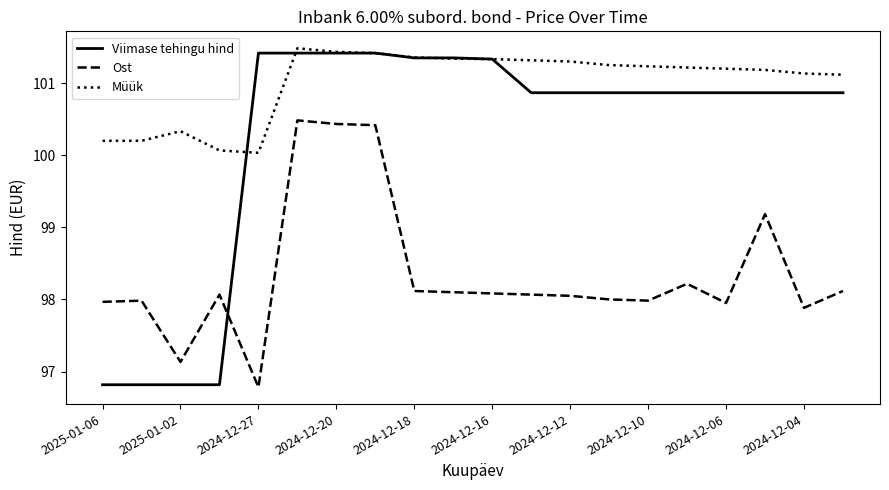

Which series has the widest spread of values?

Viimase tehingu hind